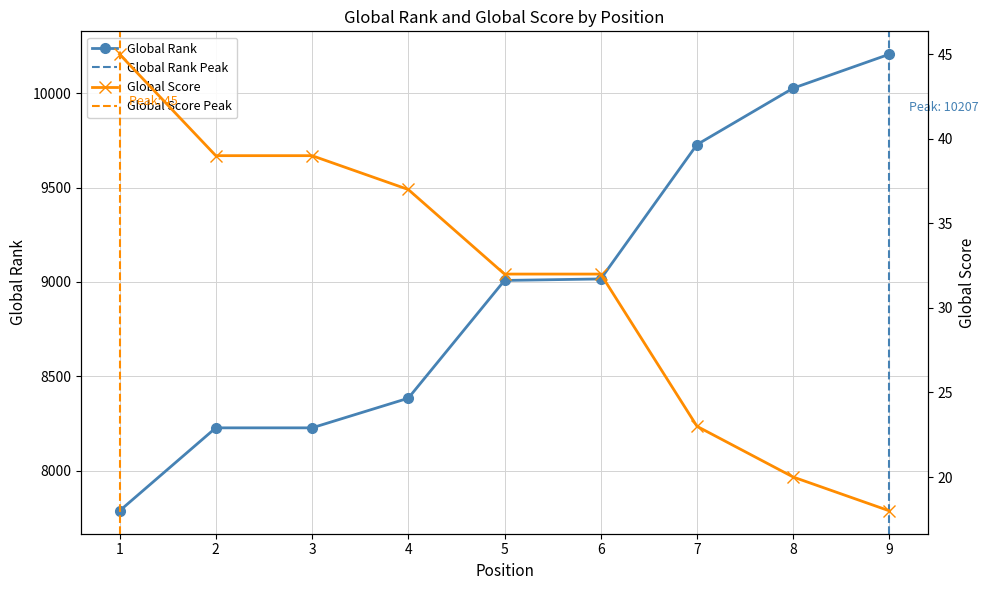

True or false: Global Rank and Global Score cross at least once.

False